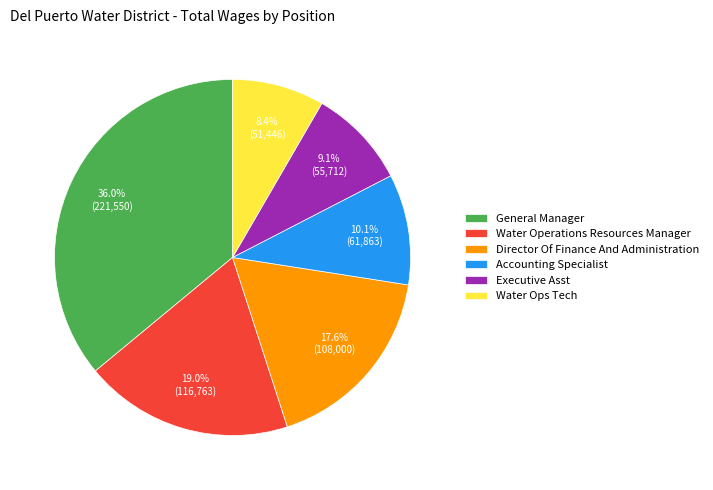

How many segments does this pie chart have?

6